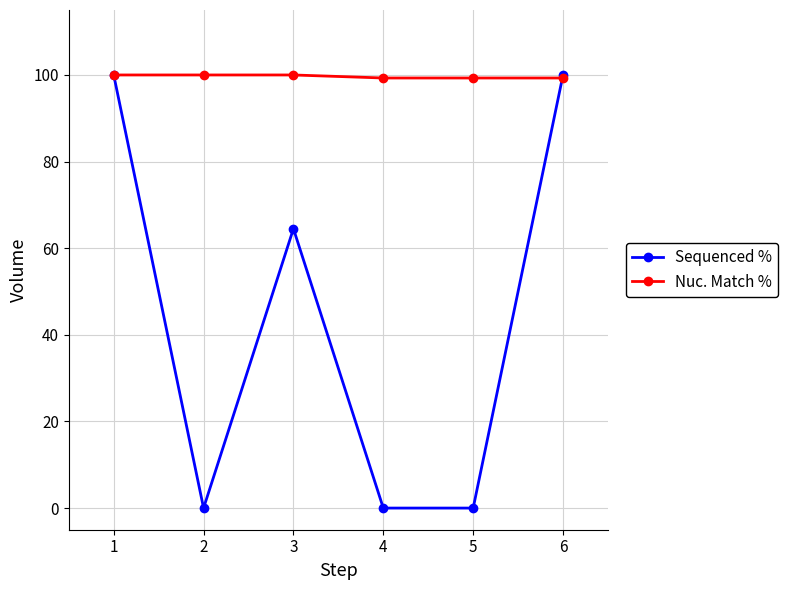

List the series in order of their overall mean, lowest first.

Sequenced %, Nuc. Match %